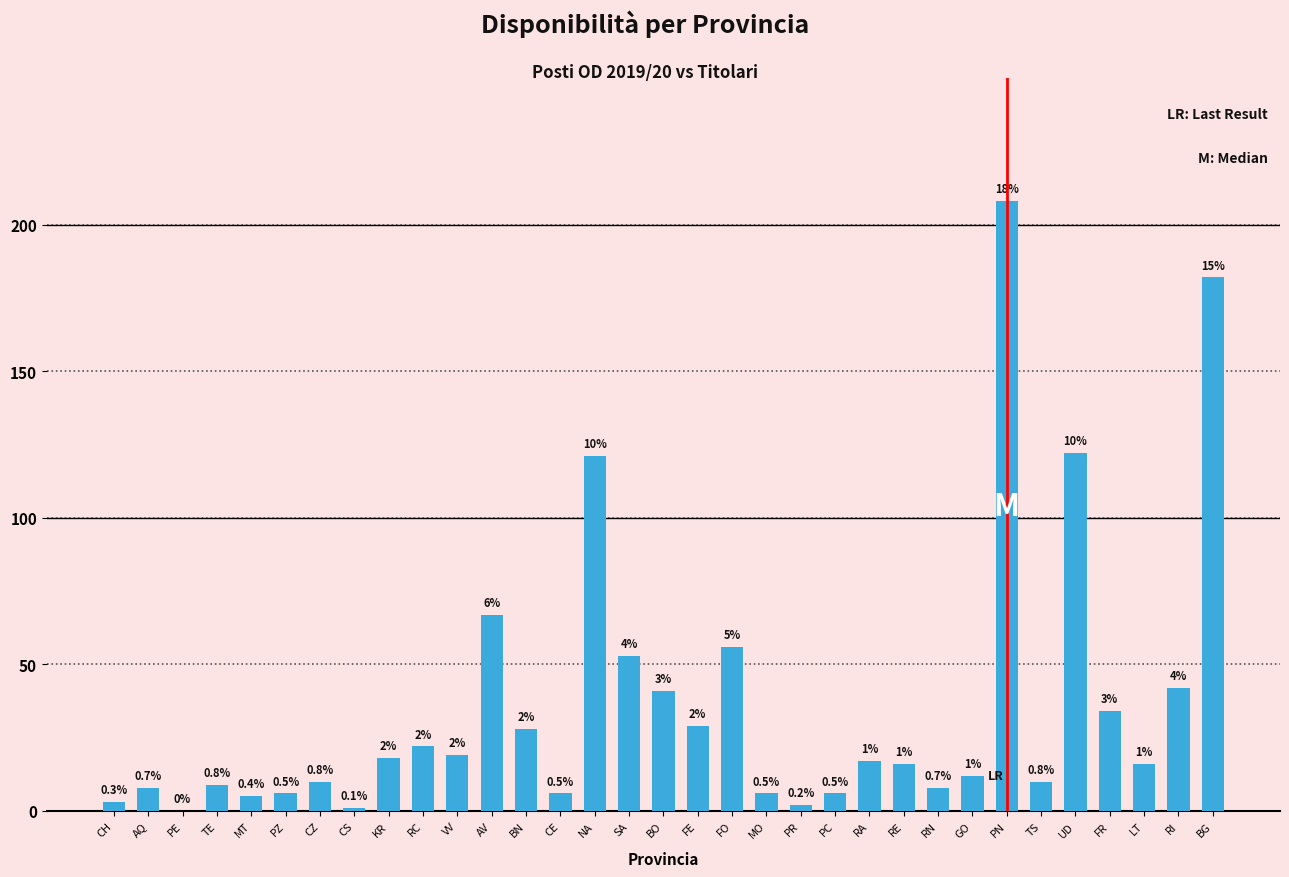

Reading left to right, what are all the values shown in this chart?

CH=3	AQ=8	PE=0	TE=9	MT=5	PZ=6	CZ=10	CS=1	KR=18	RC=22	VV=19	AV=67	BN=28	CE=6	NA=121	SA=53	BO=41	FE=29	FO=56	MO=6	PR=2	PC=6	RA=17	RE=16	RN=8	GO=12	PN=208	TS=10	UD=122	FR=34	LT=16	RI=42	BG=182